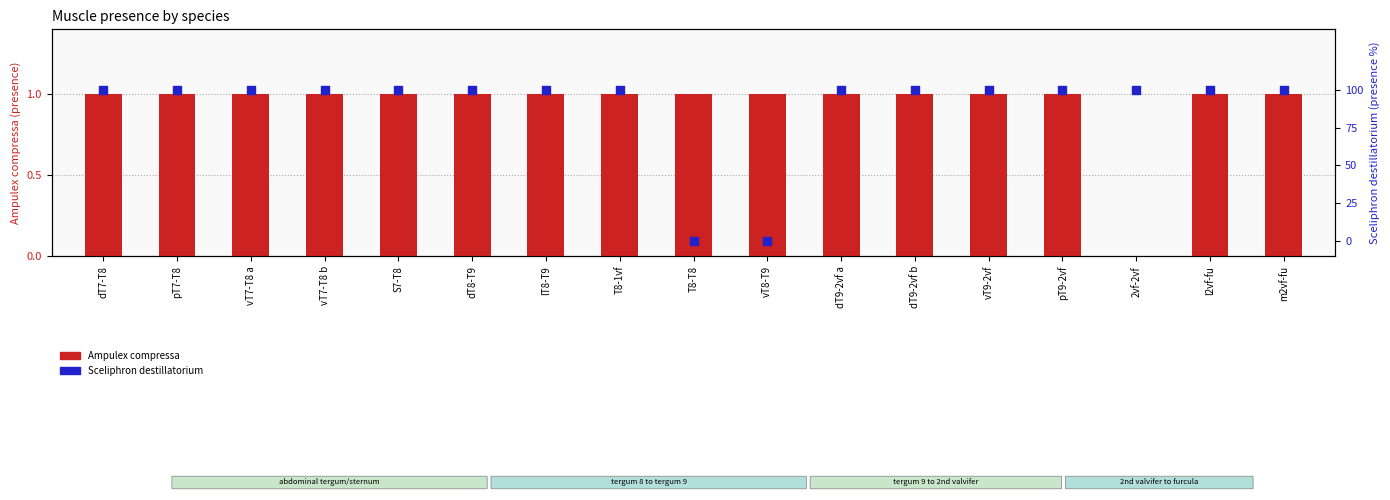

Which series contains the highest Y value?

Sceliphron destillatorium